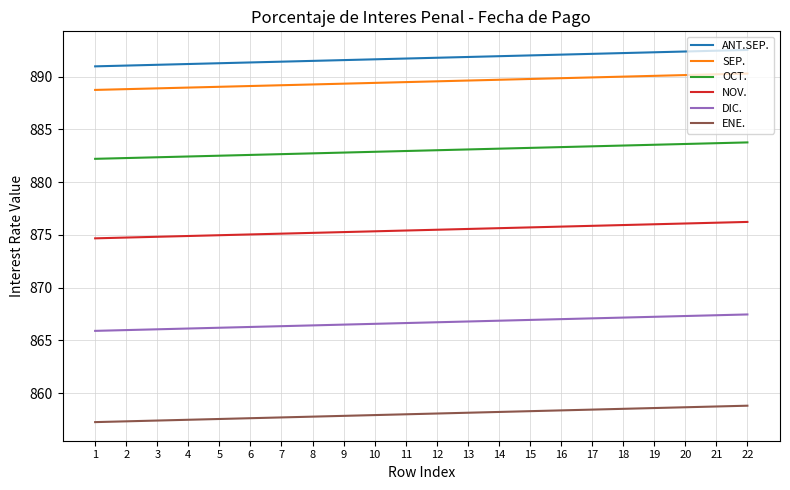

The SEP. series shows 506.1 at 14. True or false?

False